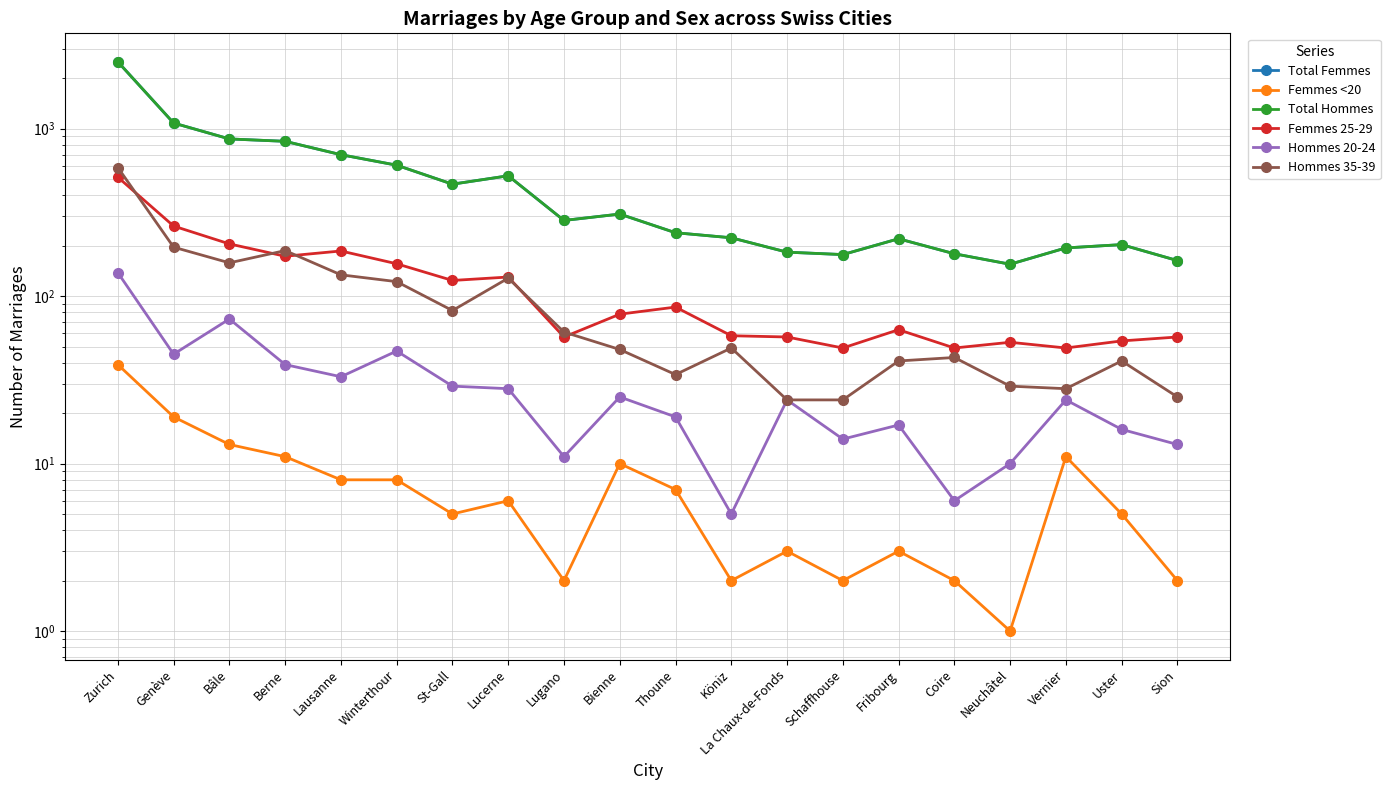

True or false: Total Hommes has more than 2 points higher than both neighbors.

True